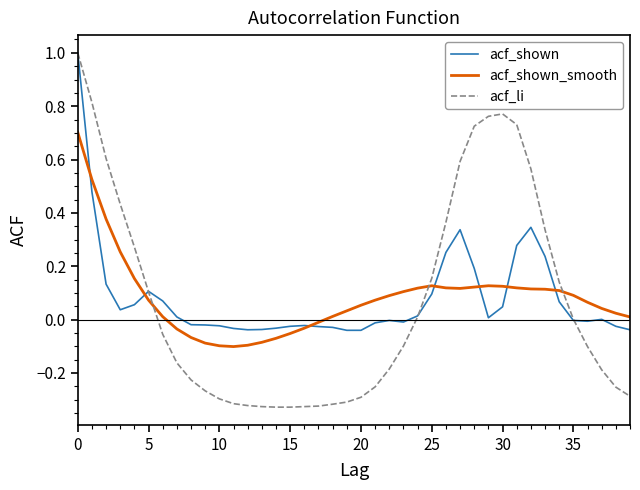

Which series has the widest spread of values?

acf_li